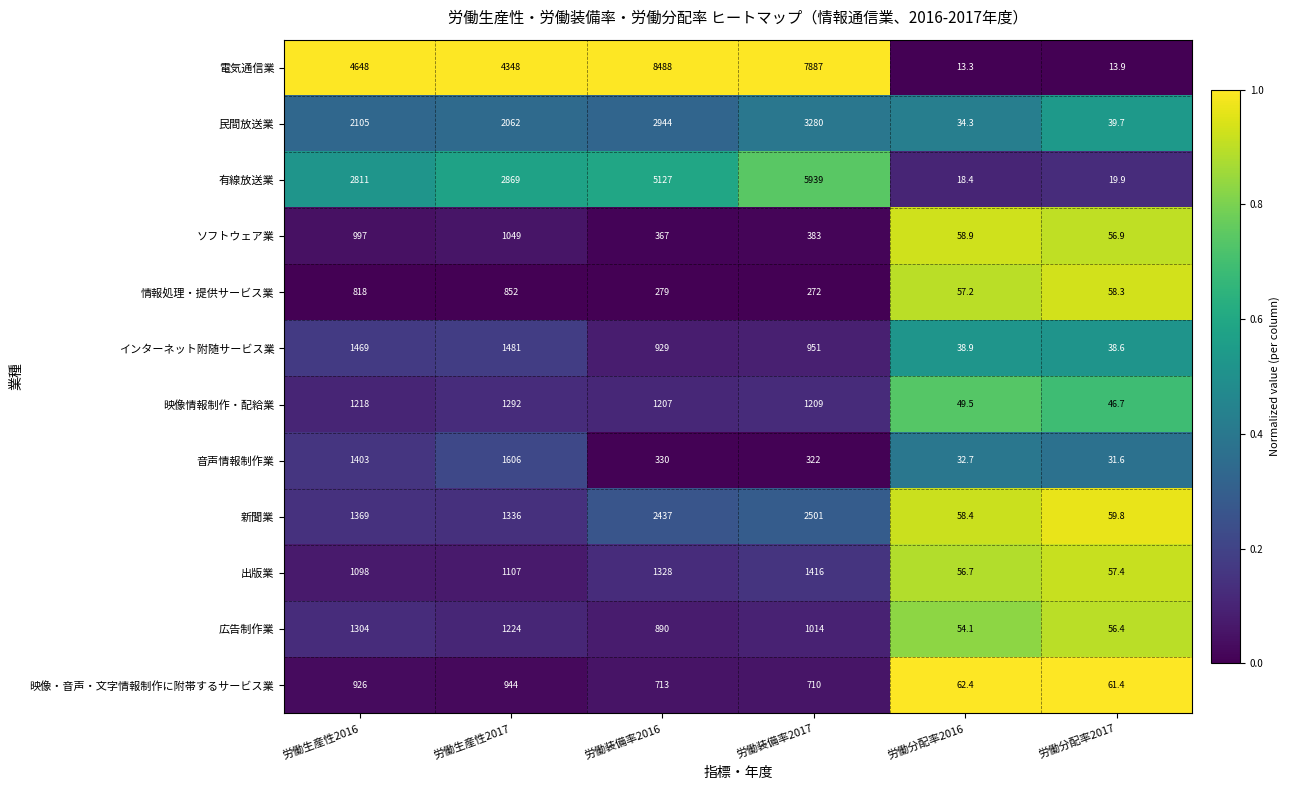

The 広告制作業 series shows 1014.0 at 労働装備率2017. True or false?

True